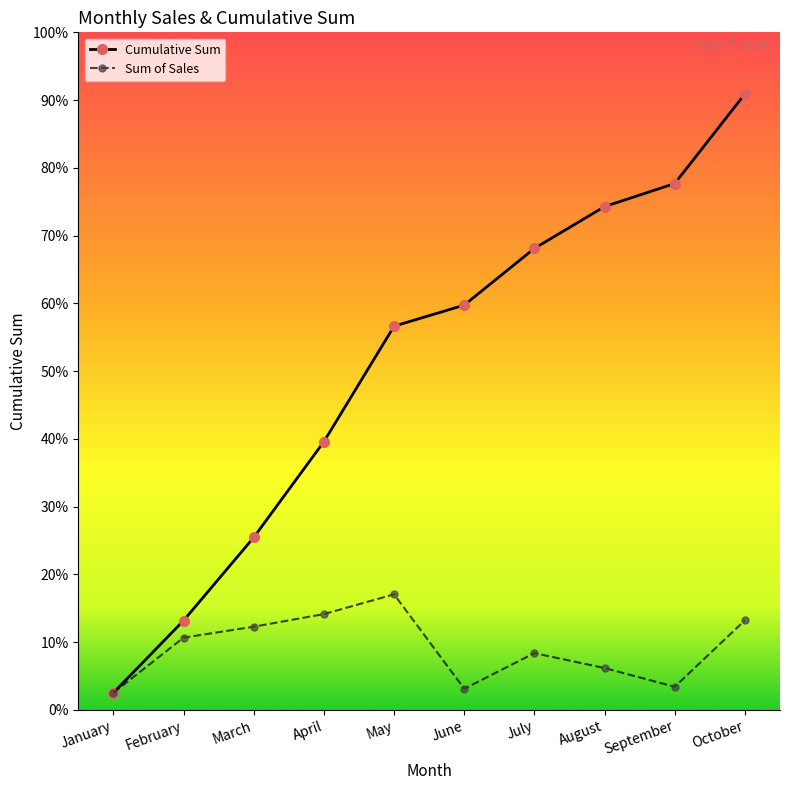

What are all the series names shown in the legend?

Cumulative Sum, Sum of Sales